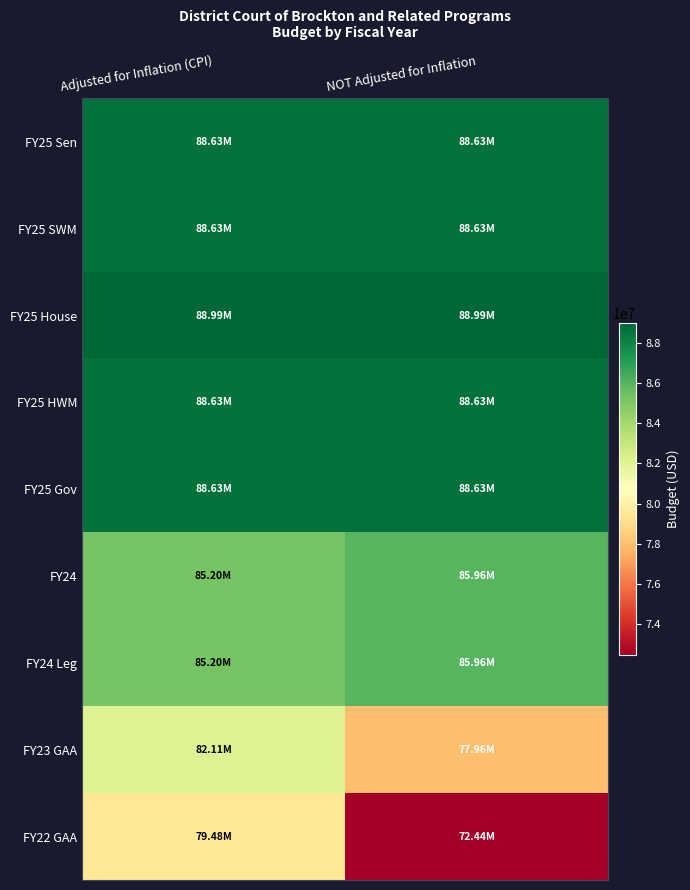

What is the total value across all series at Adjusted for Inflation (CPI)?

775489687